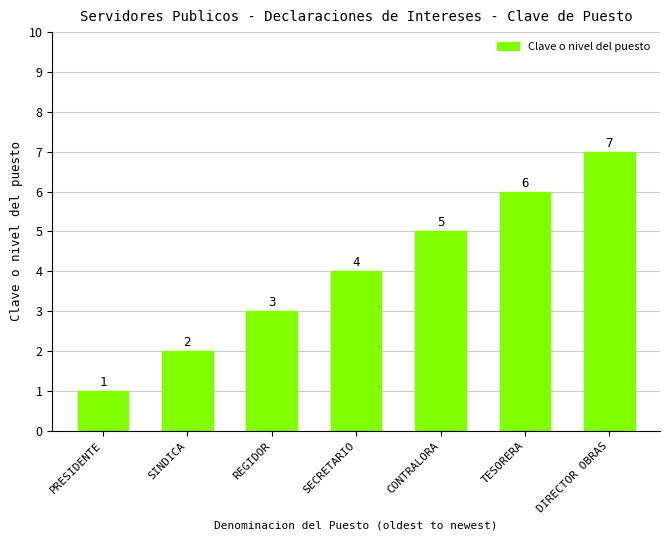

What is the greatest value displayed?

7